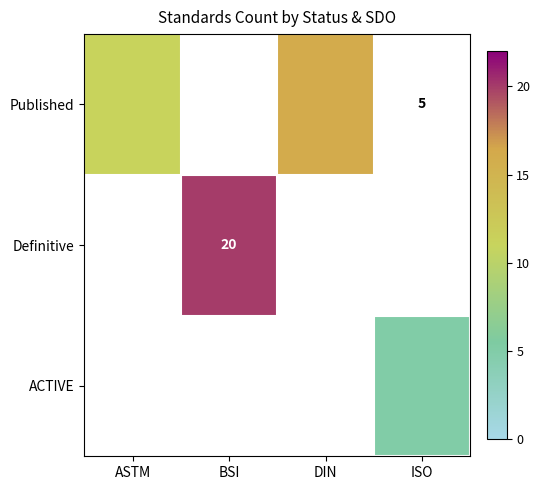

Is it true that Definitive equals 6 at BSI?

False